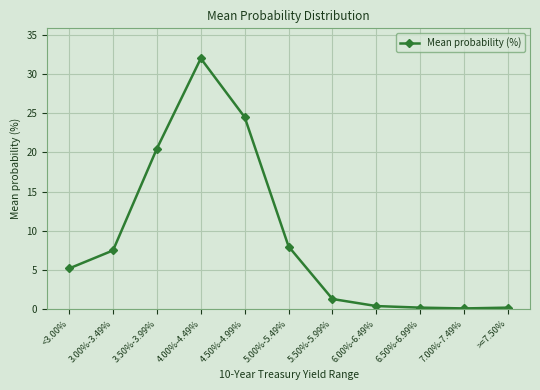

True or false: the data has more than 0 interior local peaks.

True